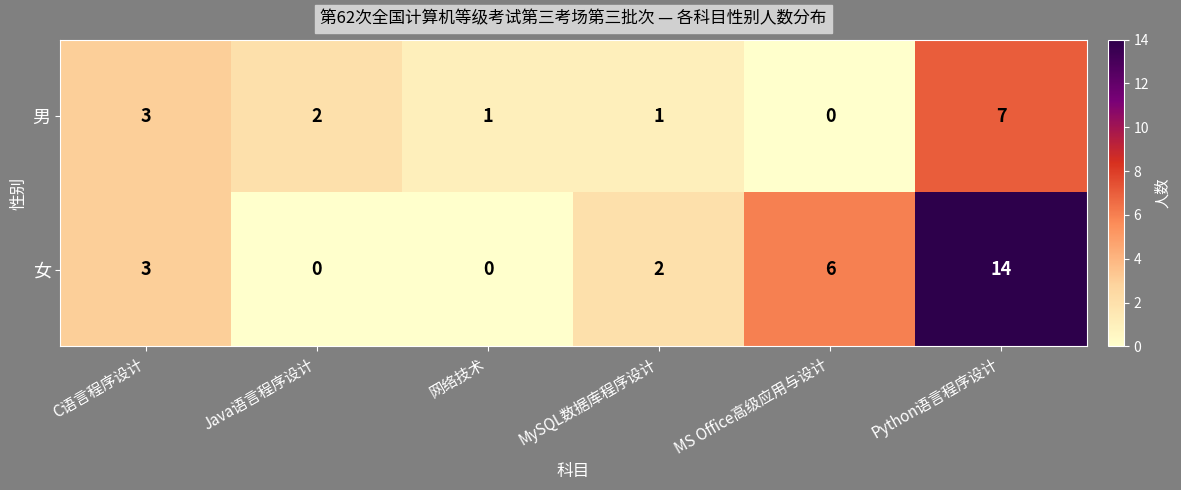

Where does the 男 series first go above 2?

C语言程序设计